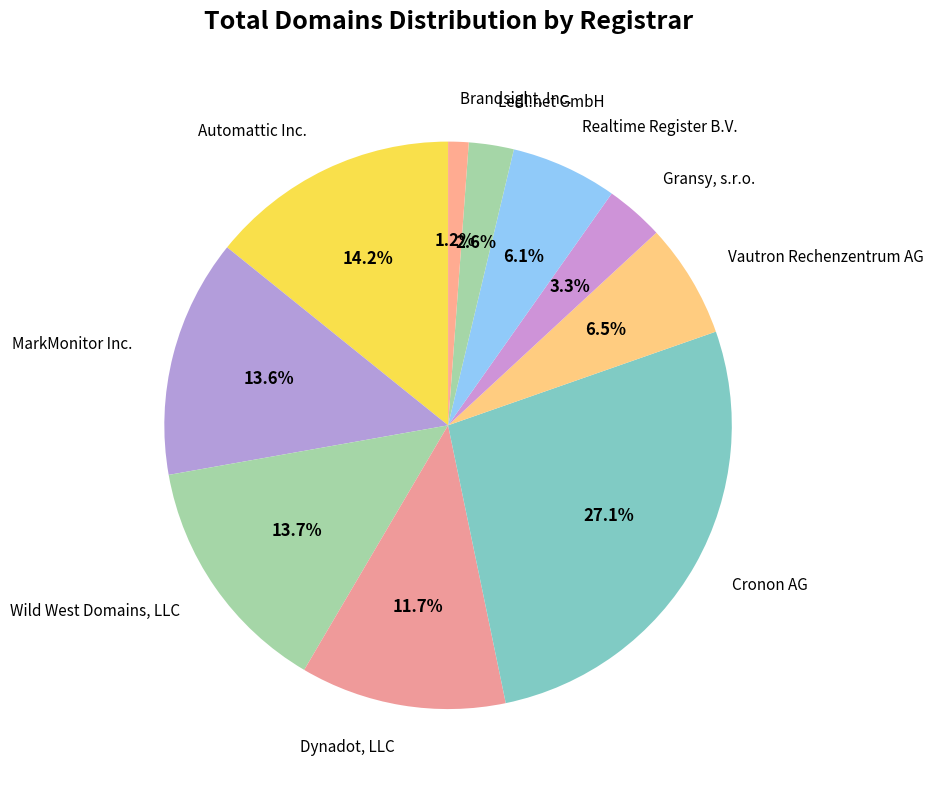

To the nearest percent, what is the average slice percentage?

10%